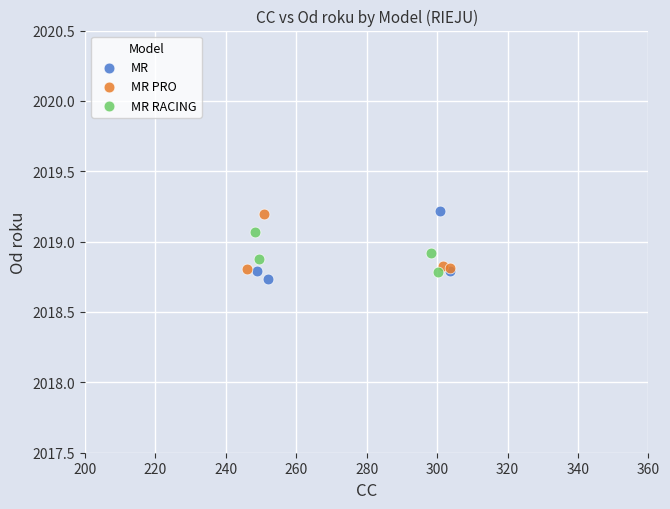

Which series reaches the minimum Y coordinate?

MR